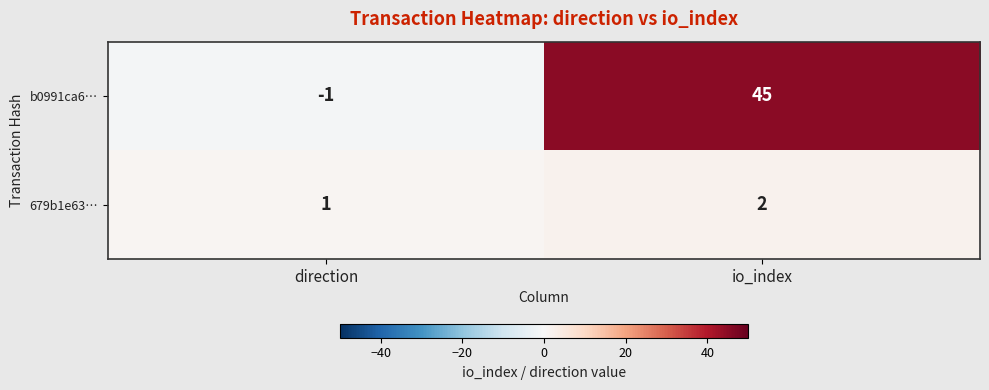

At how many categories does at least one series exceed 22?

1